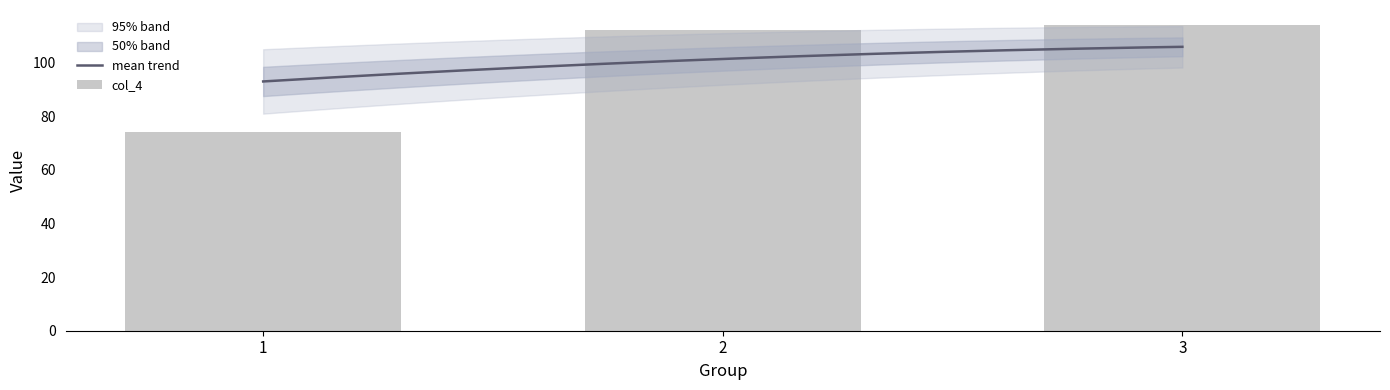

How many groups of bars are there?

3